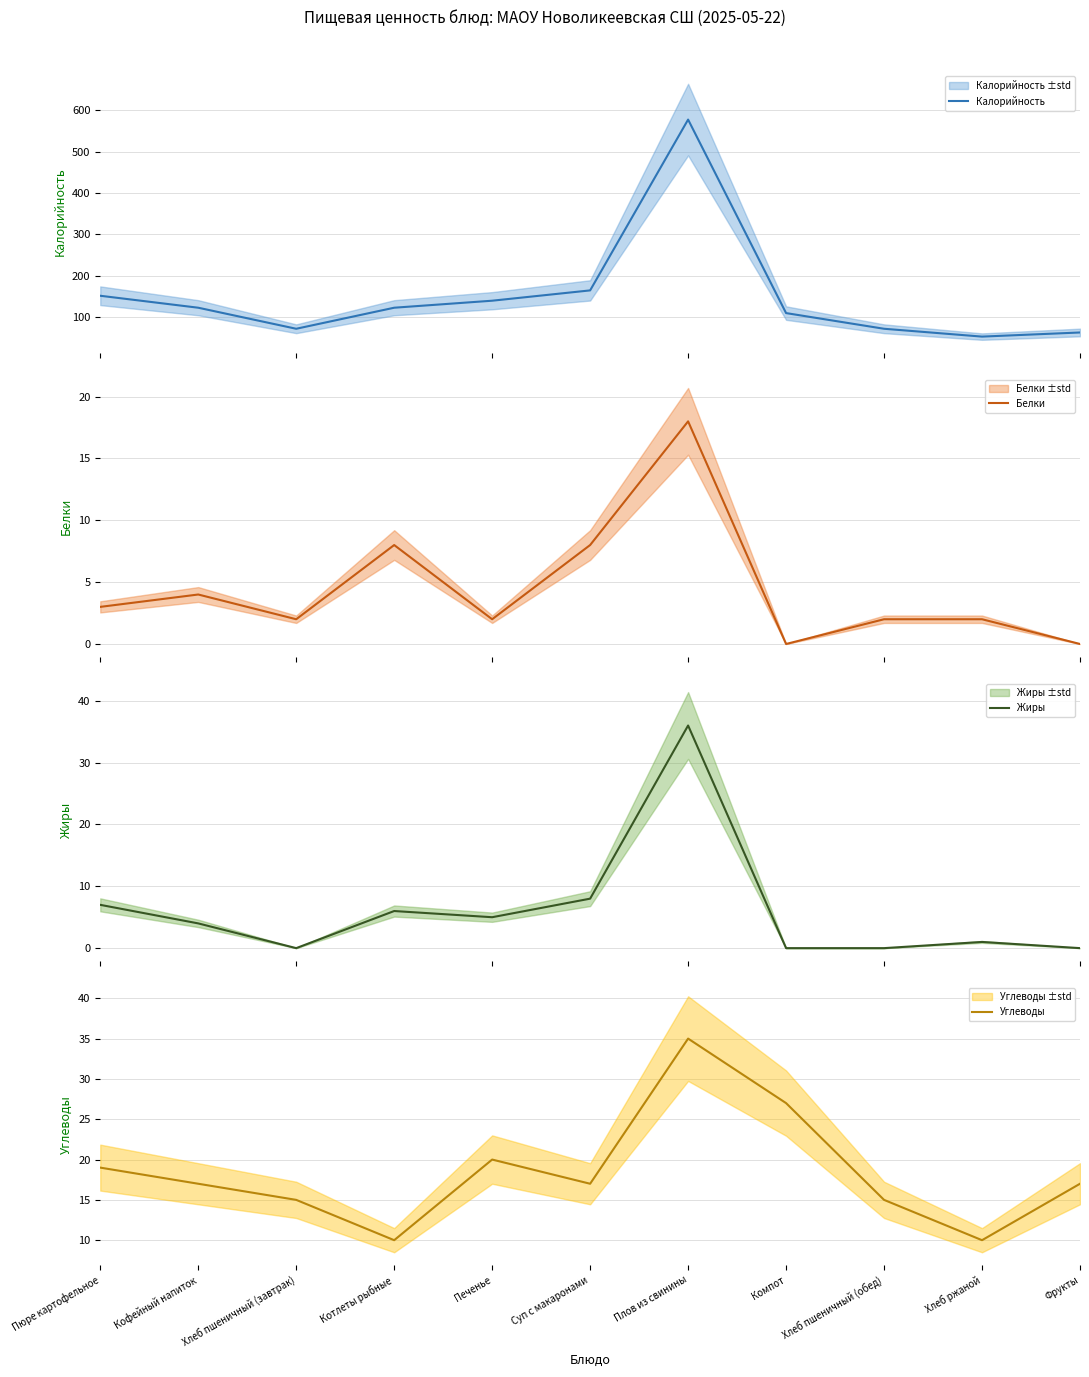

True or false: Белки and Калорийность cross at least once.

False